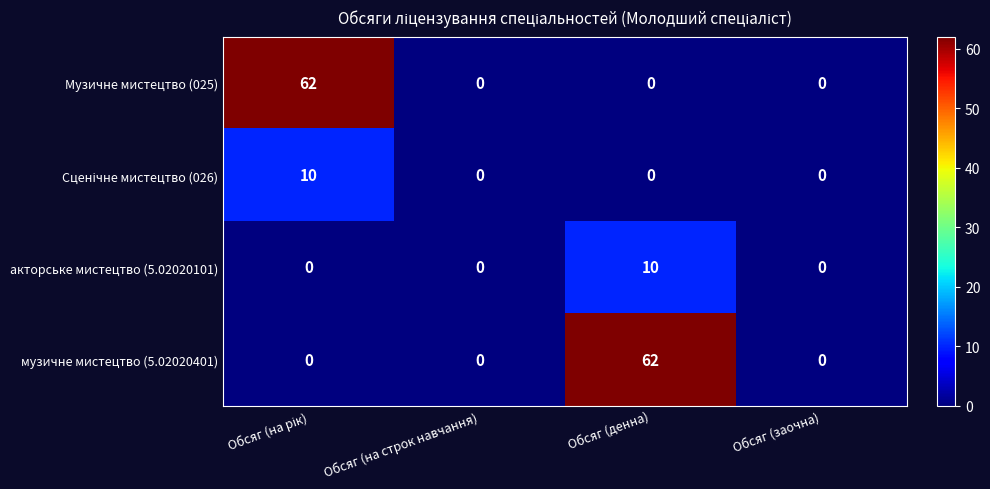

At how many categories does at least one series exceed 53?

2